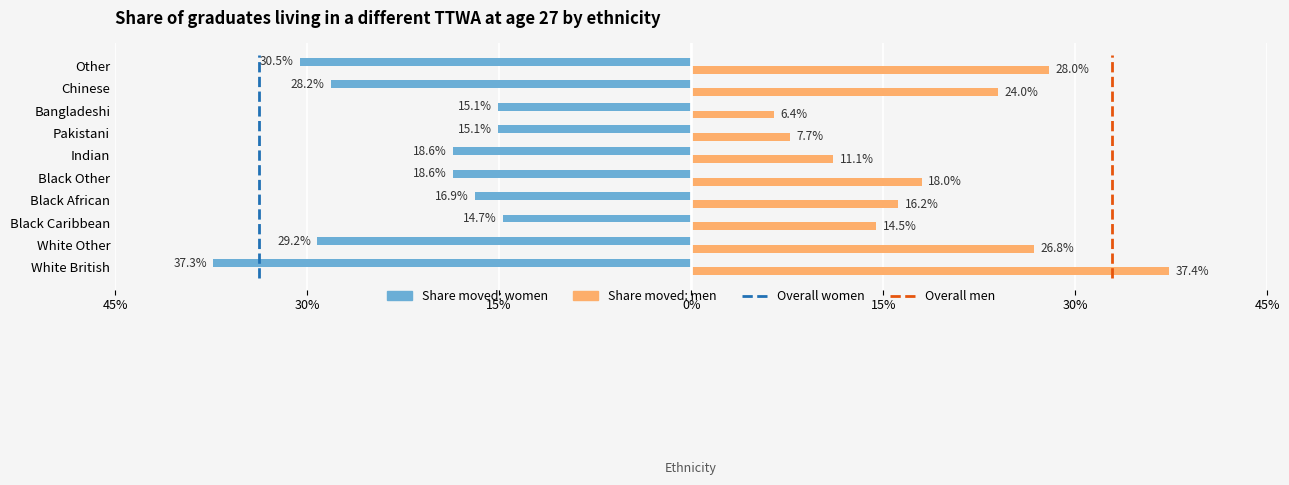

Count the Share moved: men values in the range 0 to 1.

10